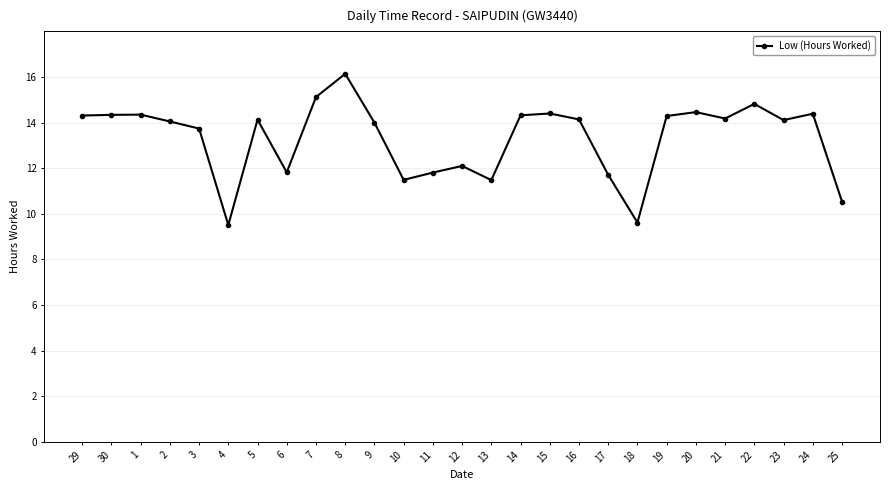

What is the value of the 20th point from the left?

9.6